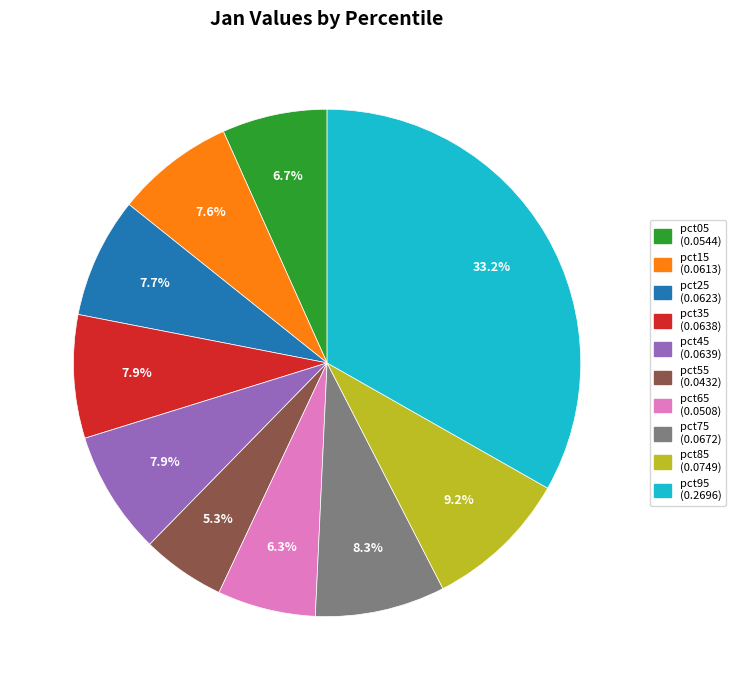

Count the number of slices in the pie.

10